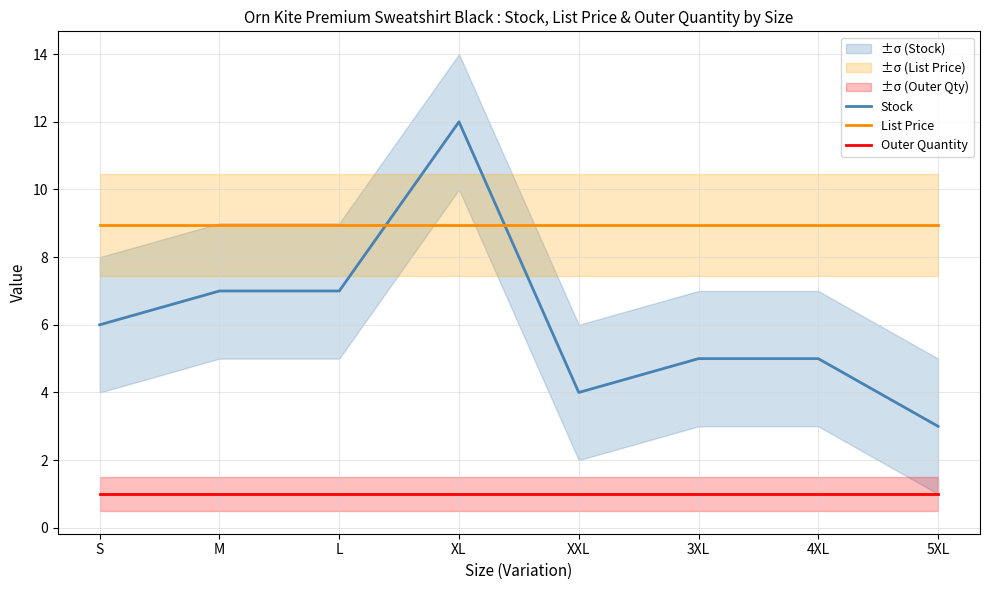

True or false: Outer Quantity and List Price intersect in this chart.

False